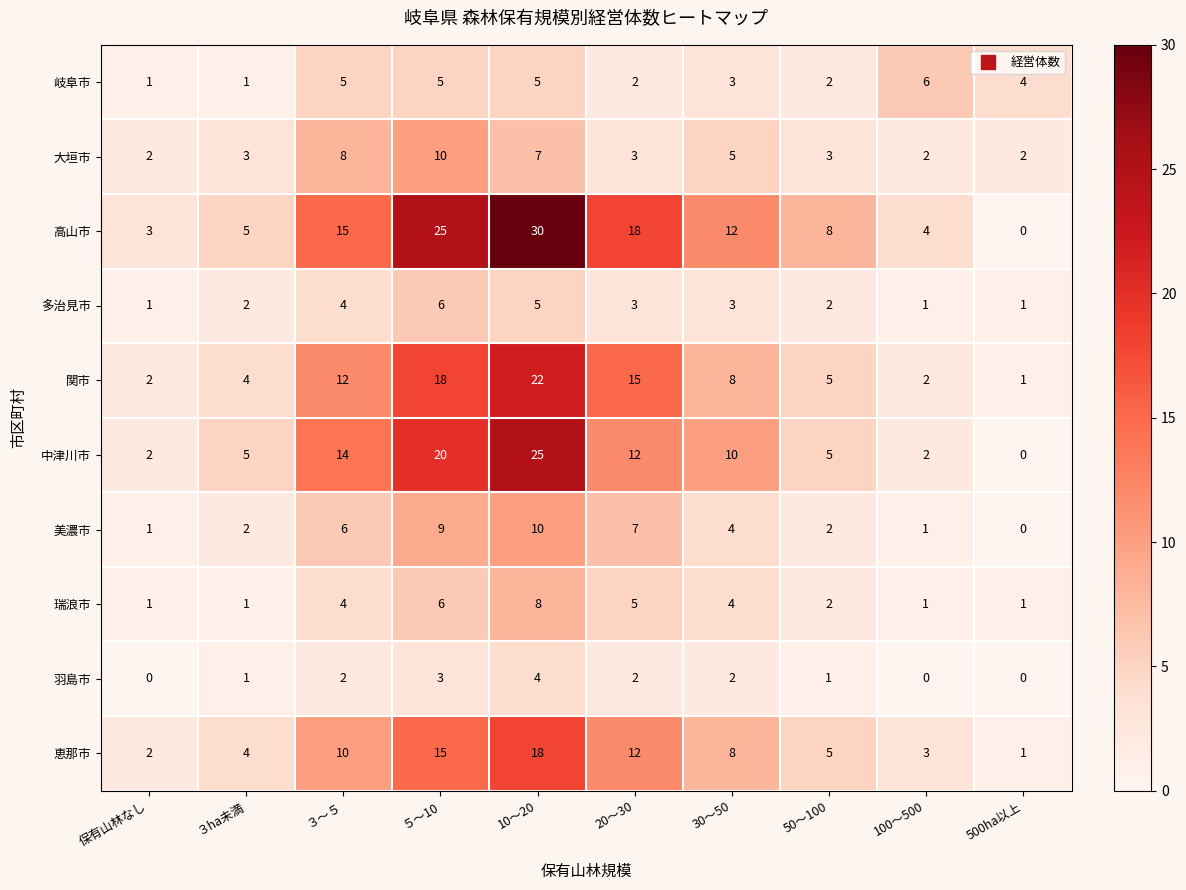

What is the difference between the highest and lowest values at 500ha以上?

4